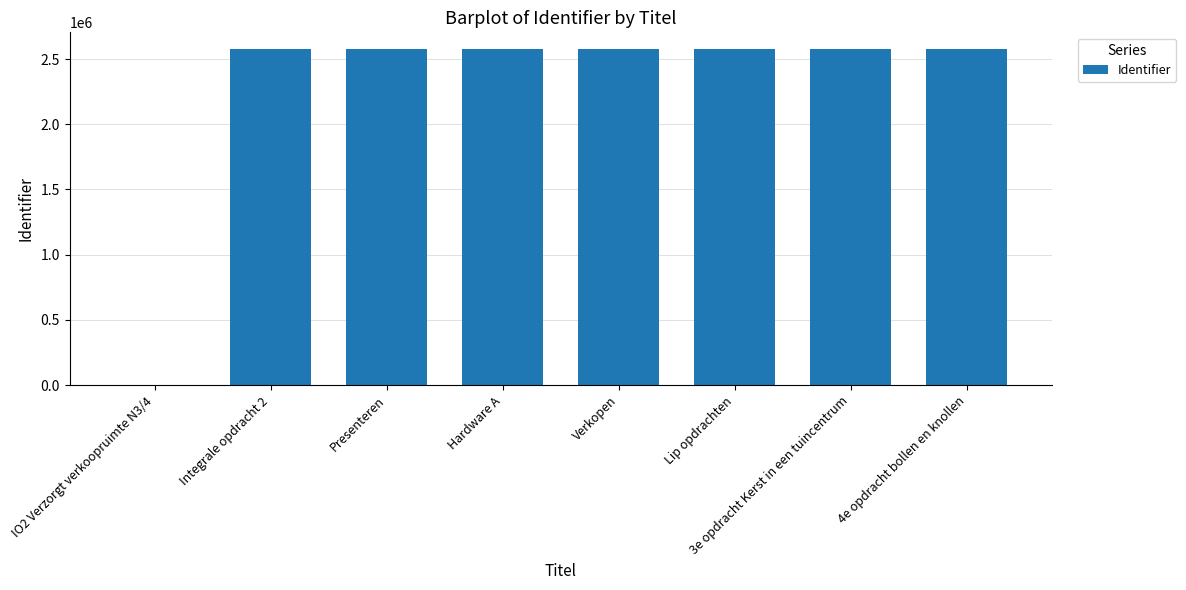

Are the bars grouped side by side (vs. stacked)?

No